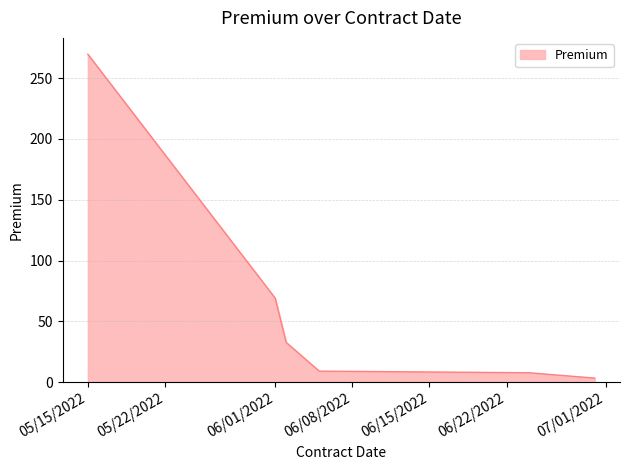

What is the difference between the second highest and second lowest values?

61.4